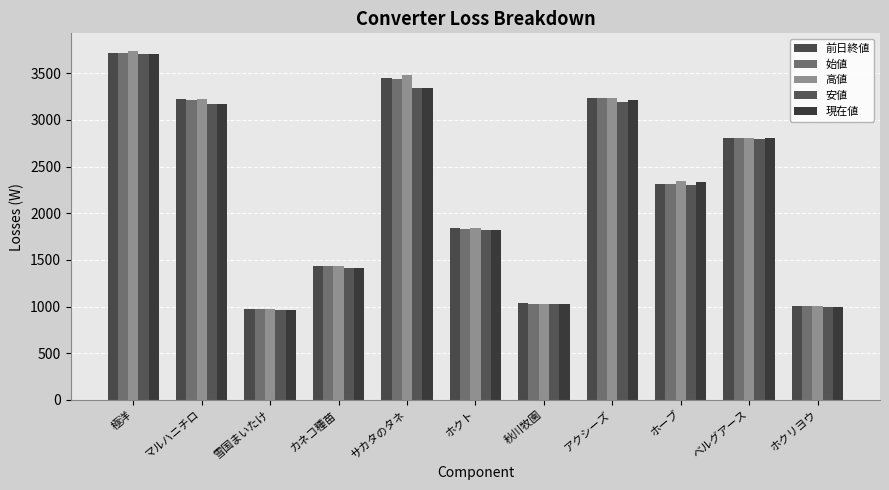

What is the difference between the maximum and minimum values in the 安値 series?

2740